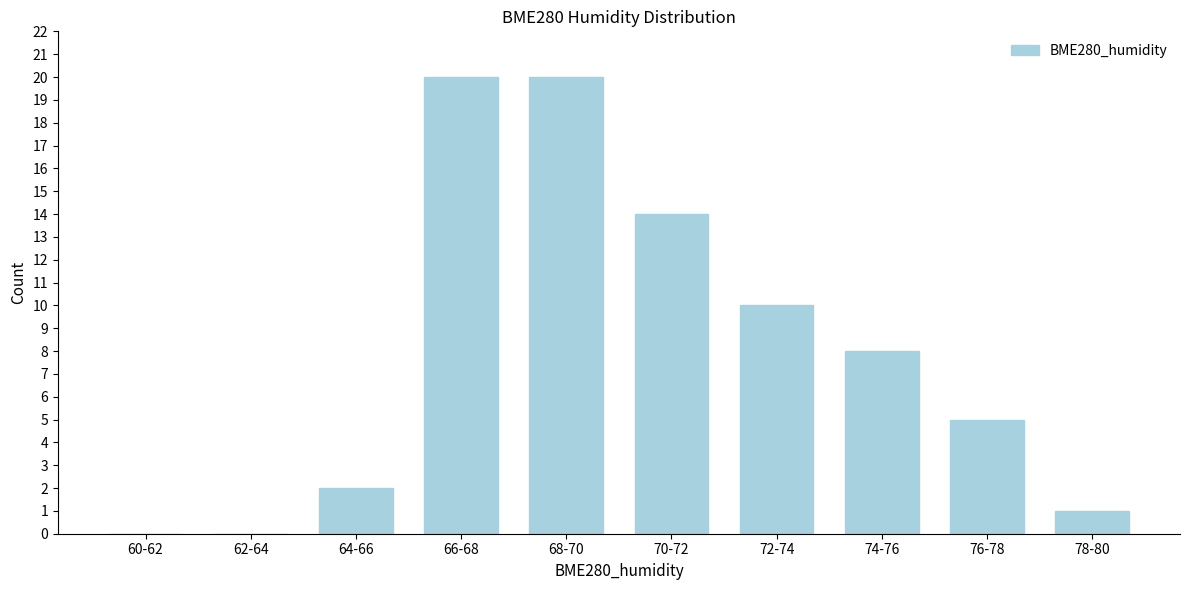

Reading right to left, list all the values displayed in this chart.

78-80=1	76-78=5	74-76=8	72-74=10	70-72=14	68-70=20	66-68=20	64-66=2	62-64=0	60-62=0